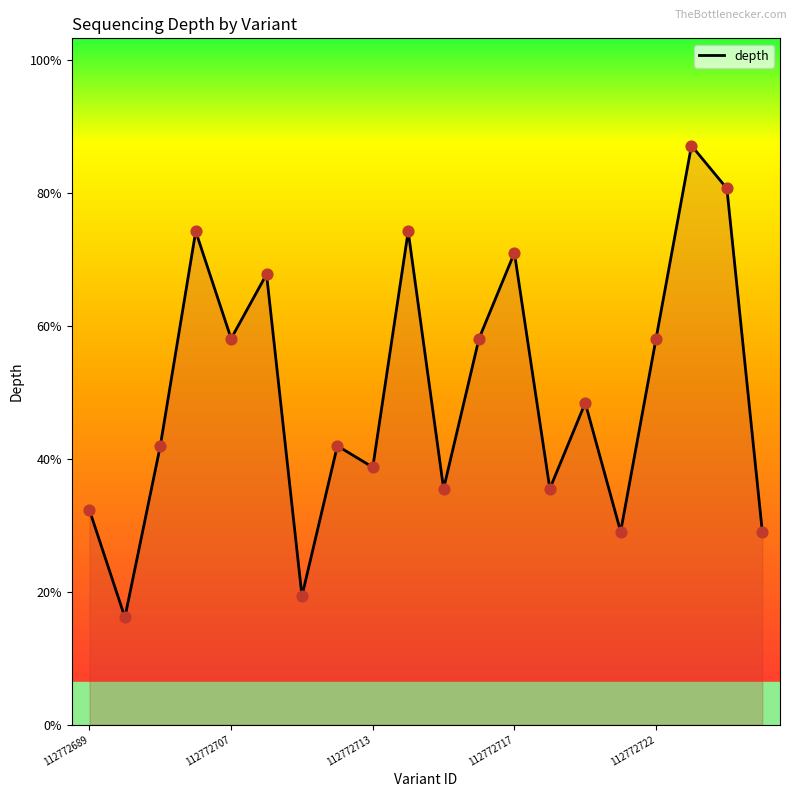

Is this an area chart (filled region under the line)?

Yes